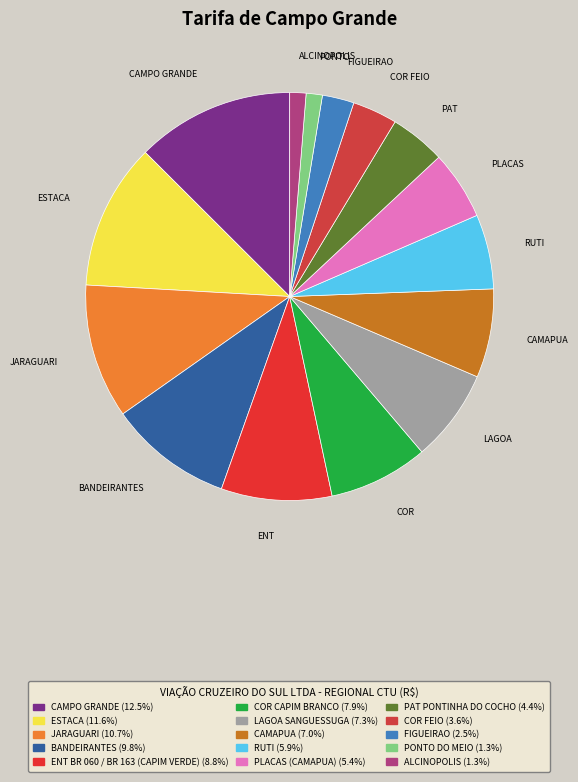

The PONTO DO MEIO slice represents 11% of the pie. True or false?

False